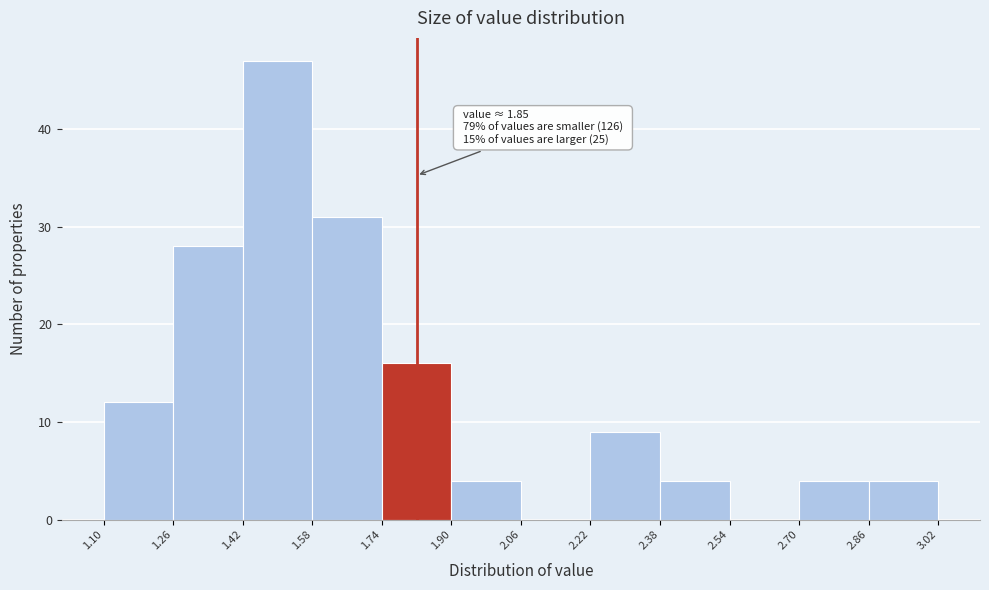

Over which range of the x-axis is the bar tallest?

1.42 to 1.58